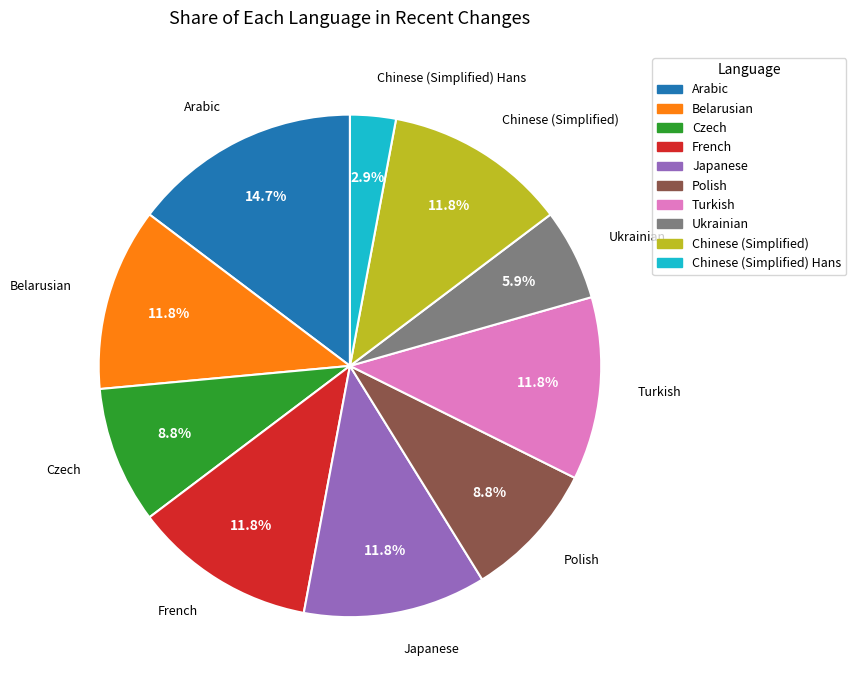

To the nearest percent, what percentage of the pie is Japanese?

12%